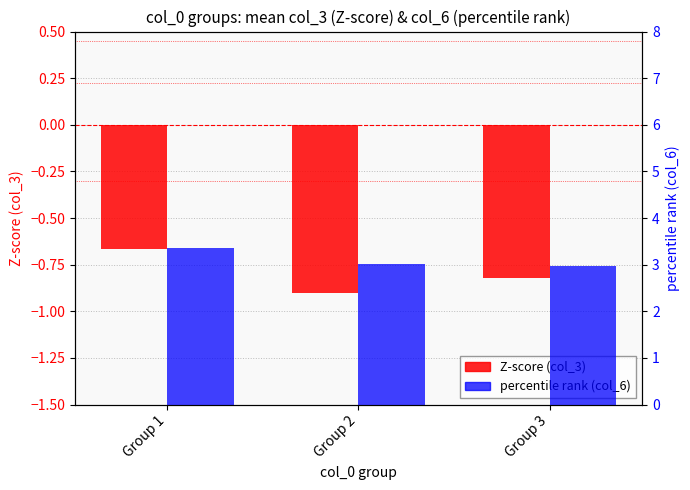

What is the difference between the highest and lowest values at Group 2?

3.9